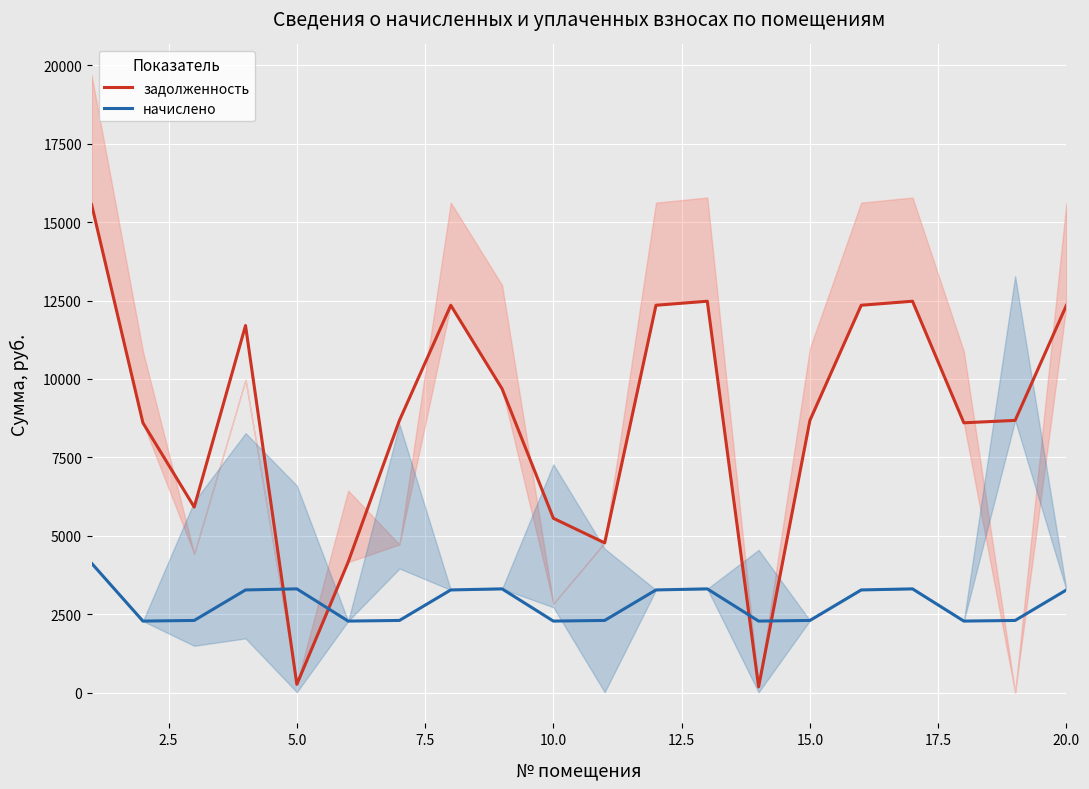

True or false: задолженность and начислено cross at least once.

True